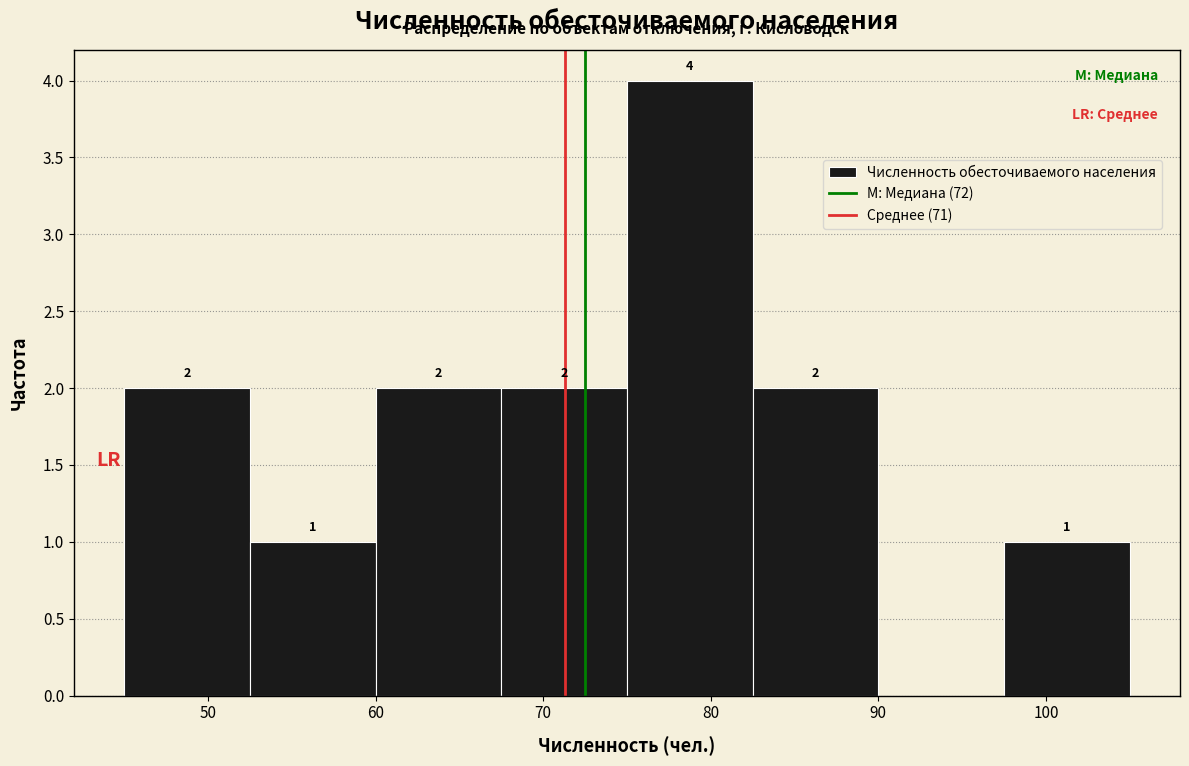

Over which range of the x-axis is the bar tallest?

75.0 to 82.5